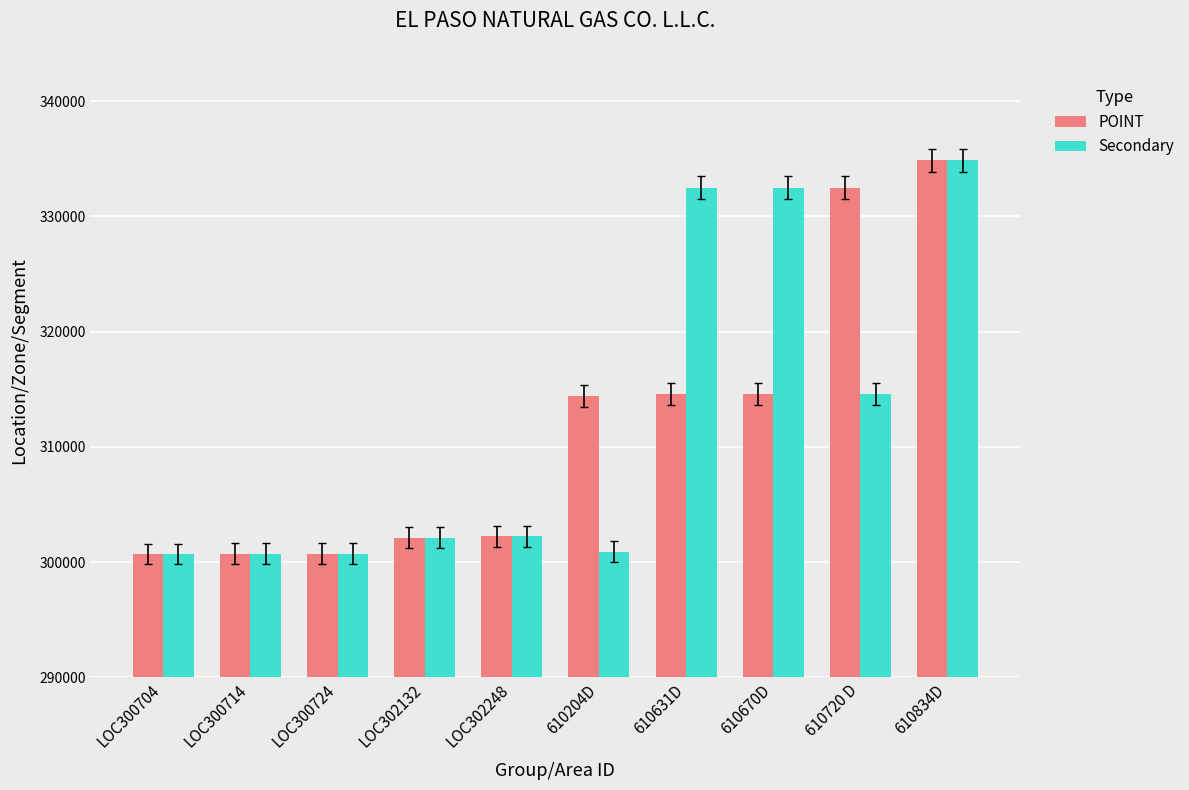

What is the value of the Secondary bar at the 8th from the left?

332503